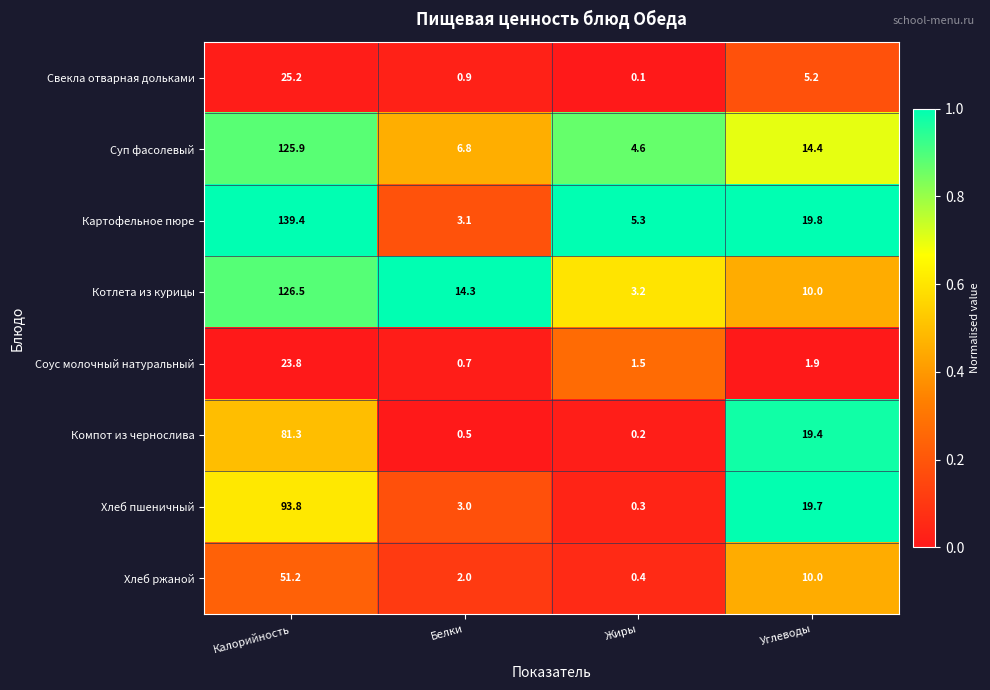

What is the total value across all series at Калорийность?

667.1